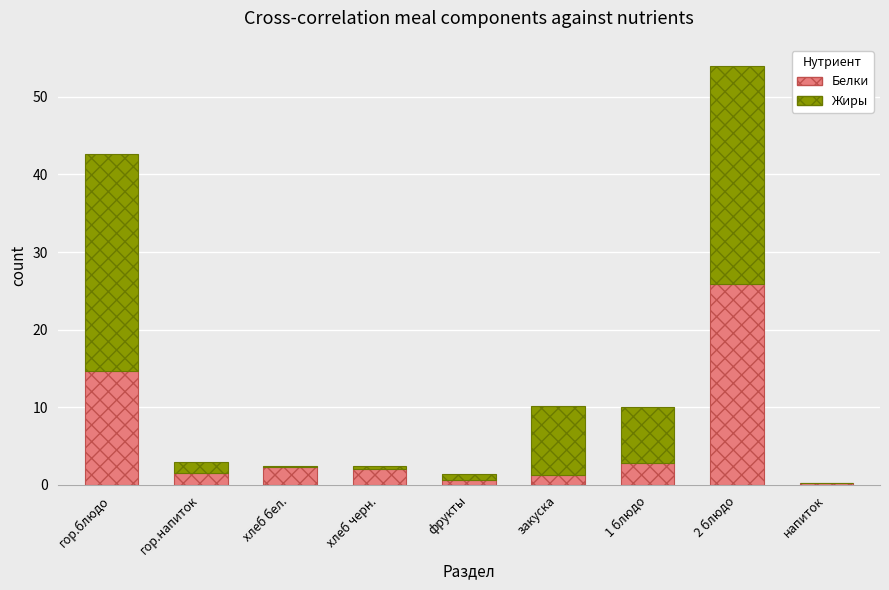

What is the sum of all Белки values?

51.5